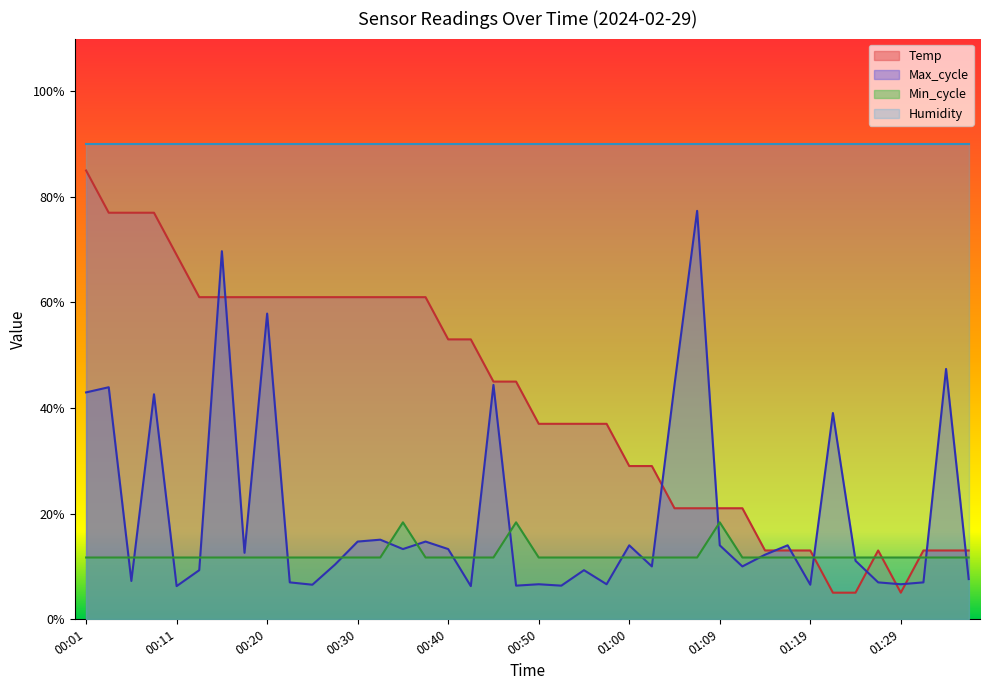

What is the value of the Max_cycle point at the 7th from the left?

69.7